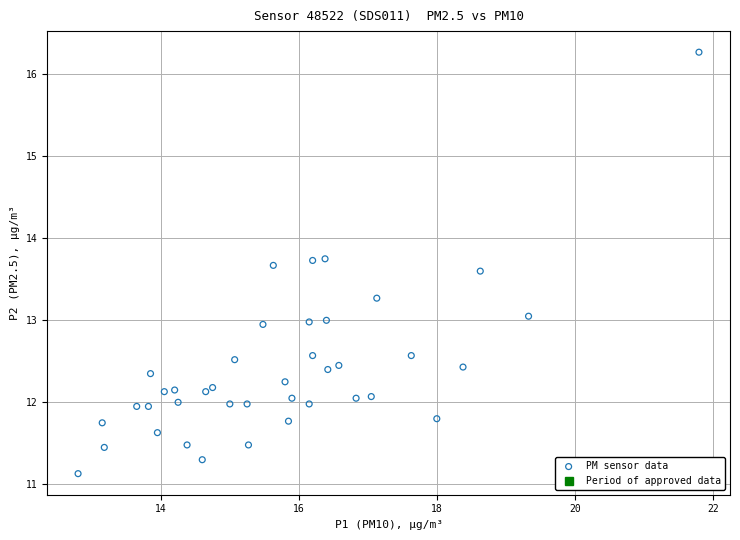

What is the range of X values (max minus min)?

9.0